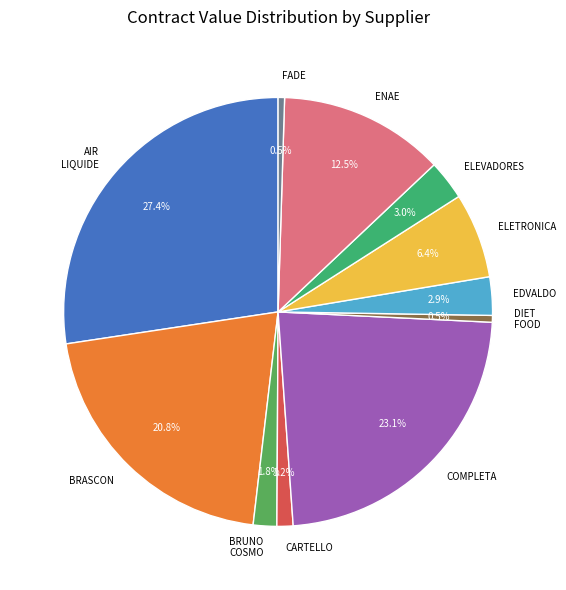

How many slices are in this pie chart?

11